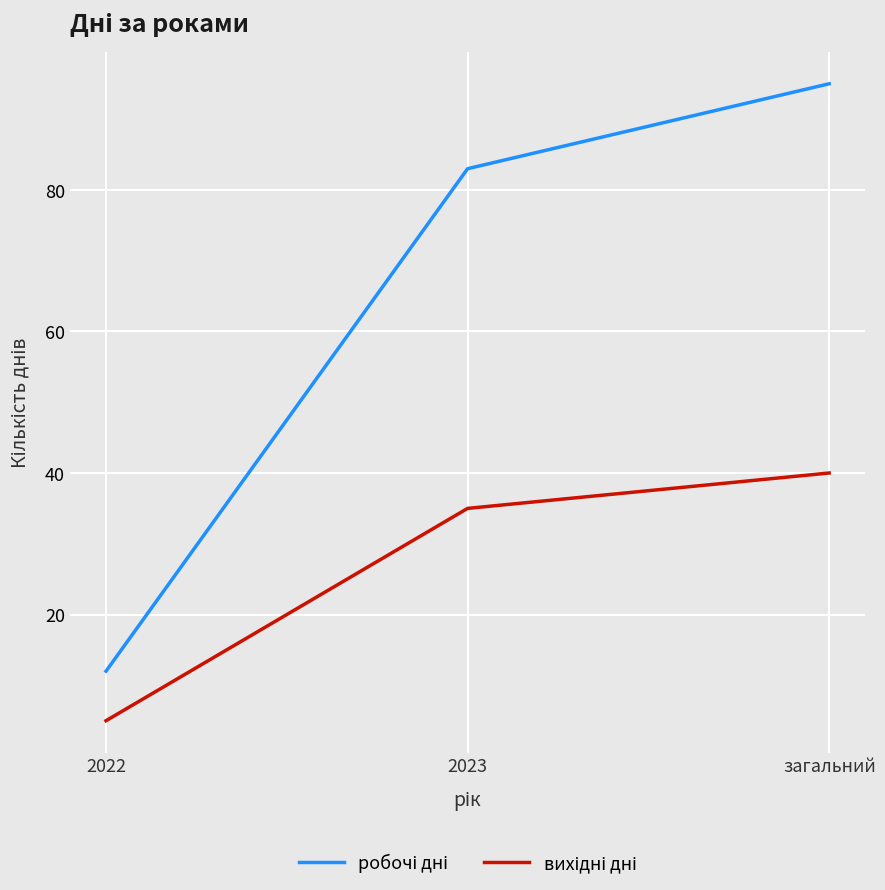

What is the total value across all series at 2022?

17